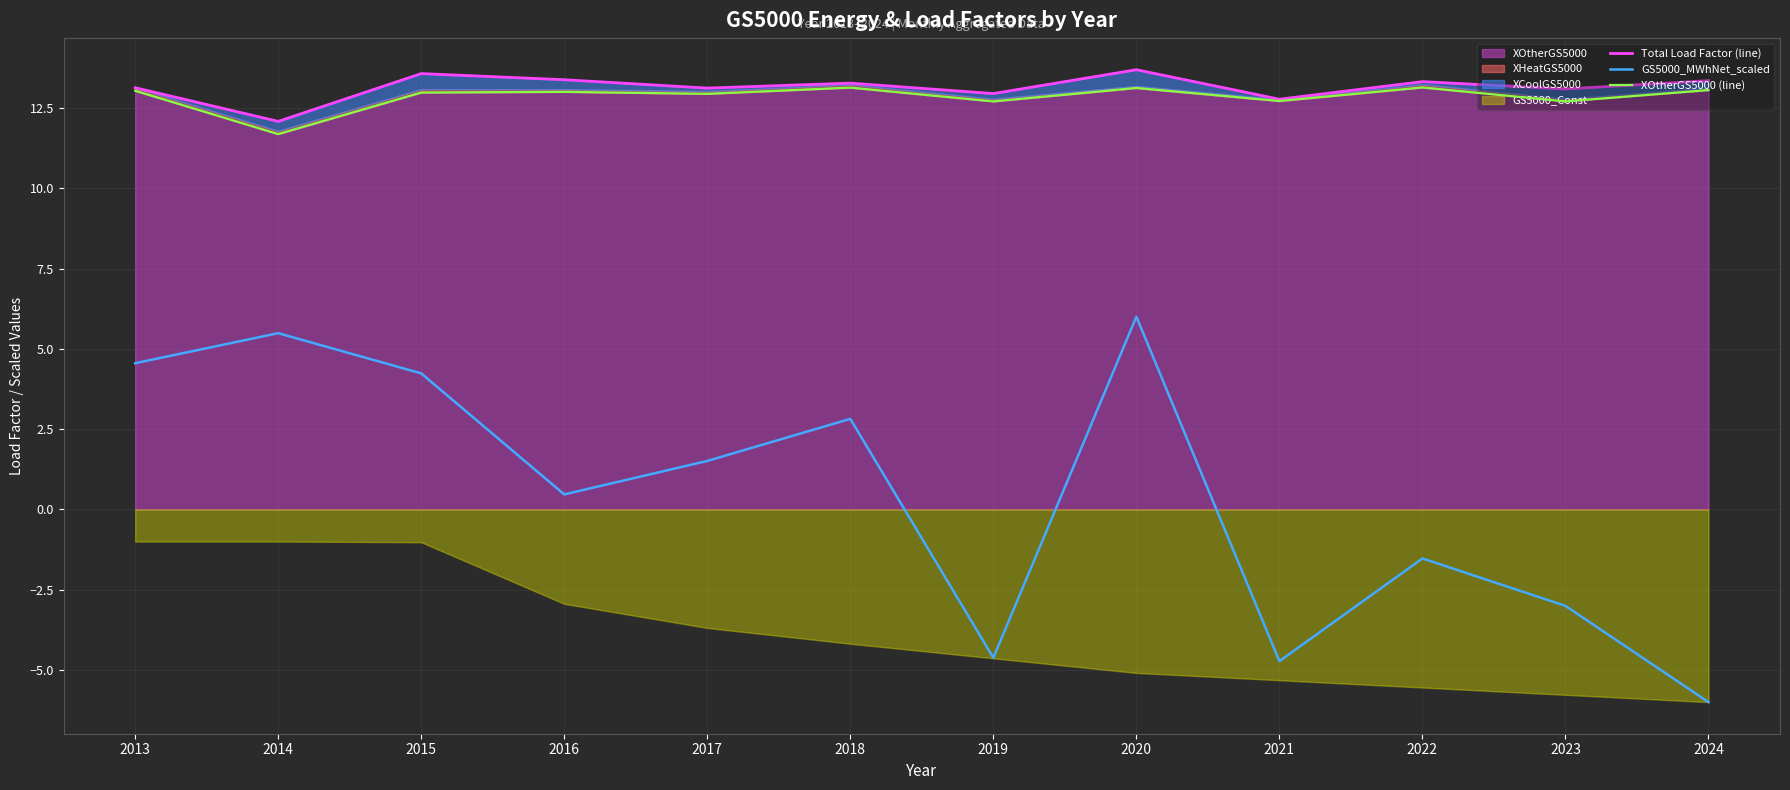

What is the total value across all series at 2014?

29.3